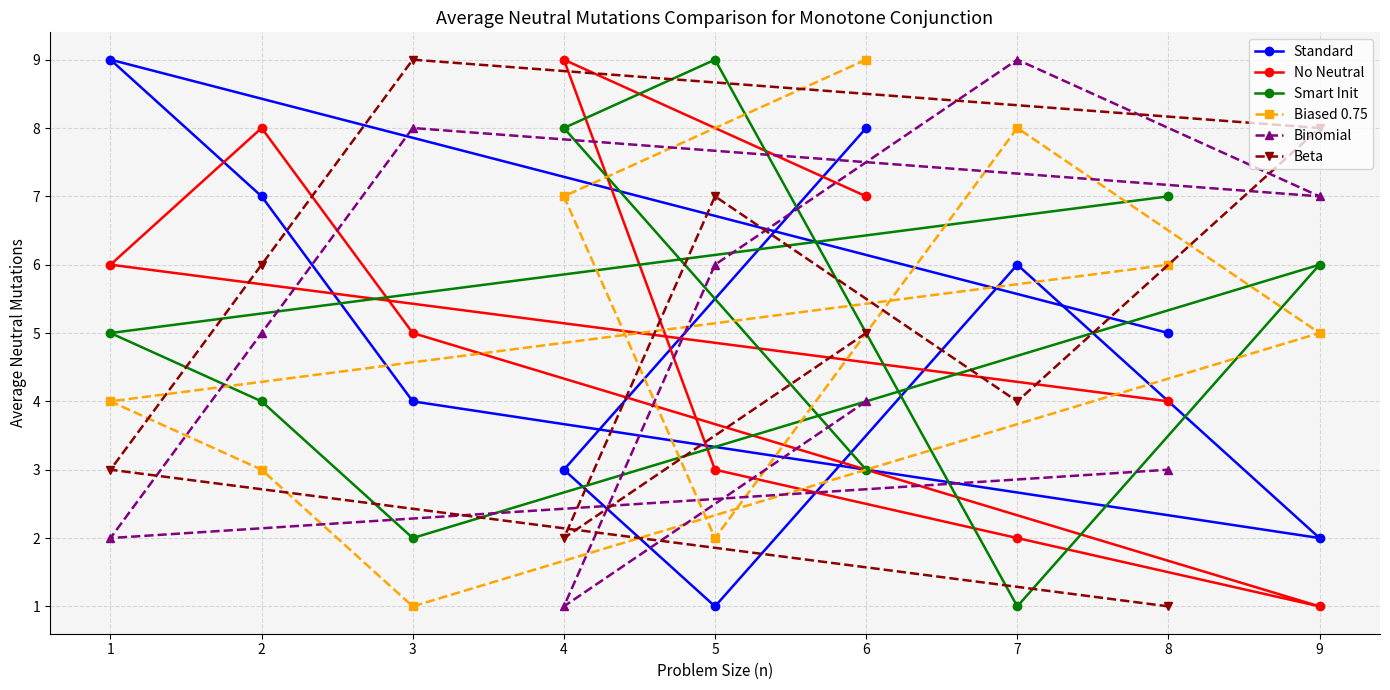

How many values in the Smart Init series are below 5?

4